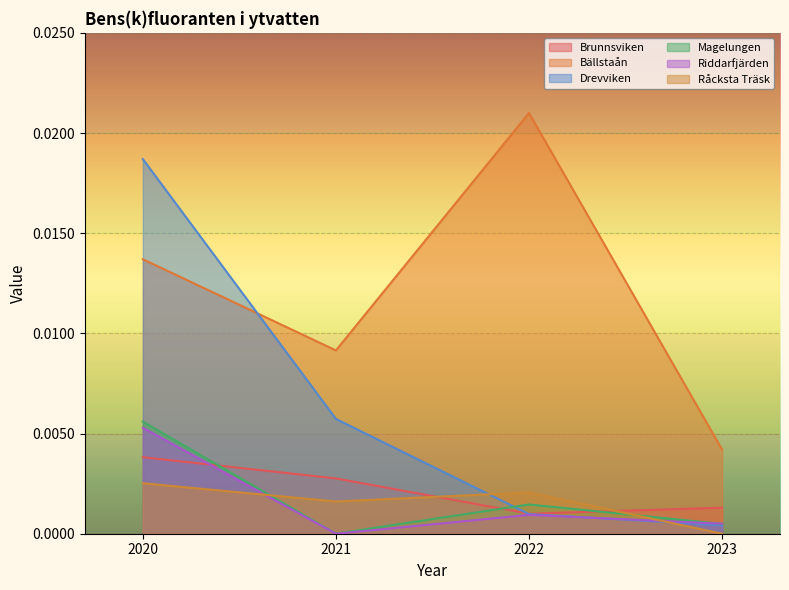

True or false: Råcksta Träsk has a value of 0.0 at 2020.

False